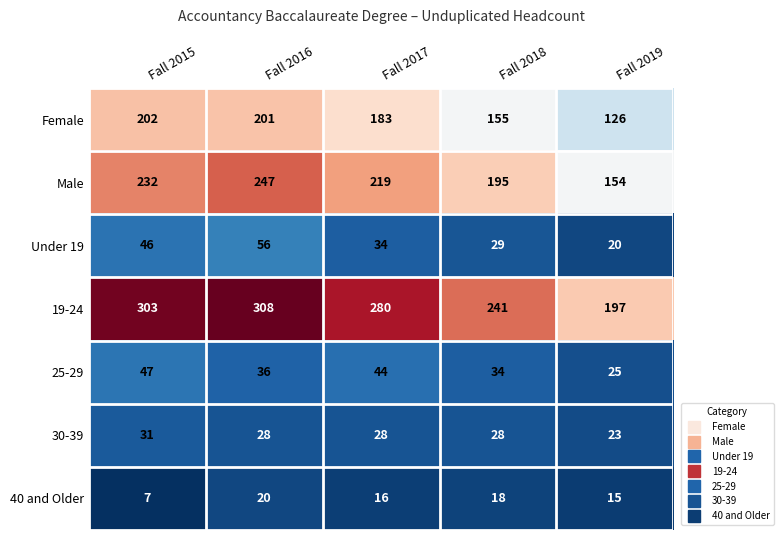

List the series in order of their peak value, lowest first.

40 and Older, 30-39, 25-29, Under 19, Female, Male, 19-24